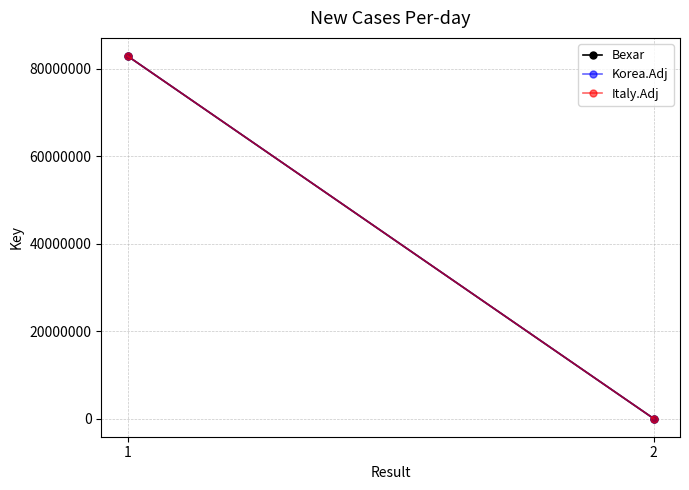

The Korea.Adj series shows 4502 at 2. True or false?

False